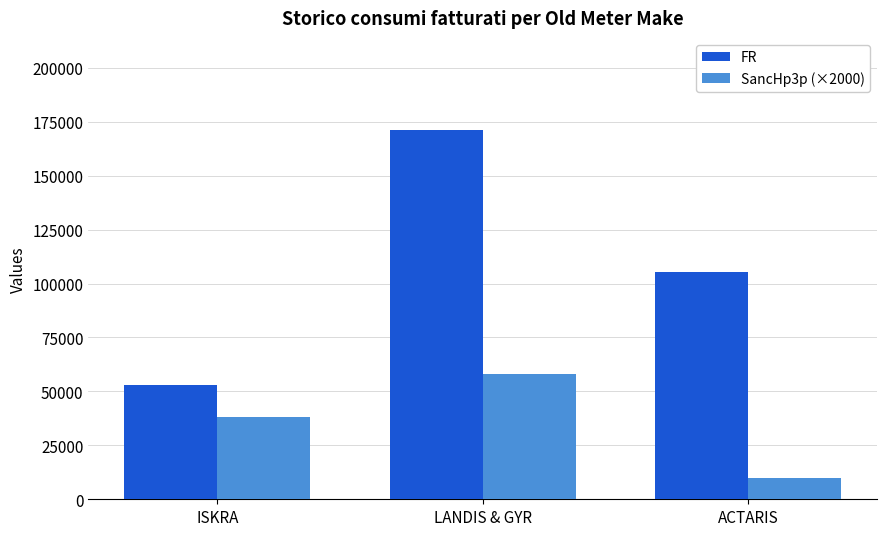

What is the difference between the highest and lowest values at ISKRA?

14771